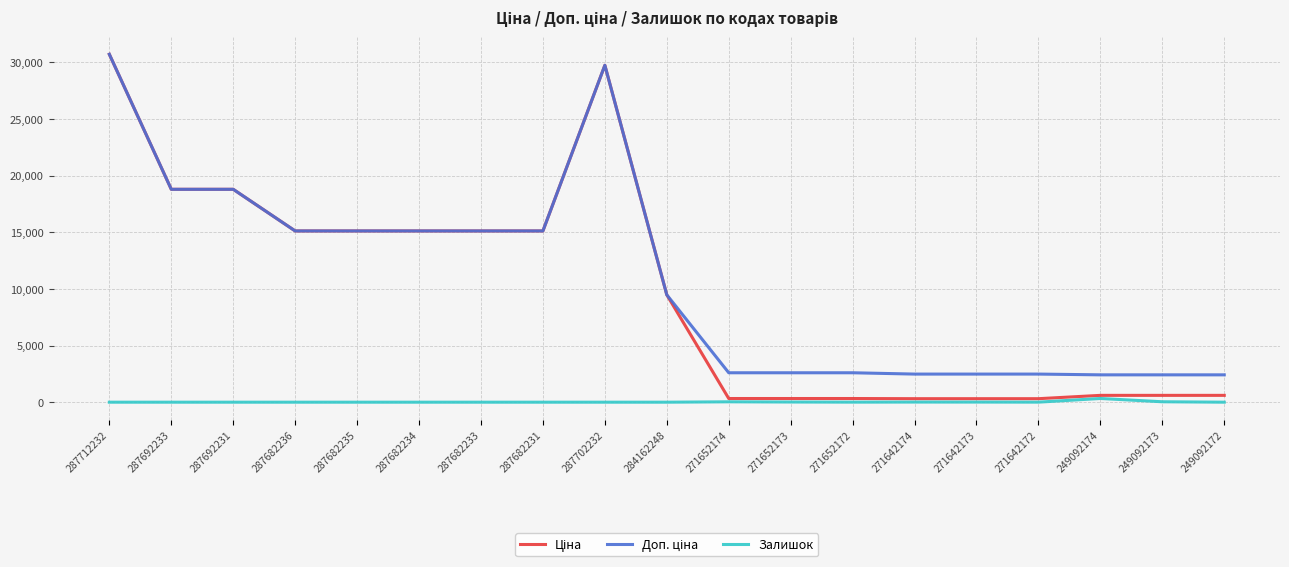

The Залишок series shows 0.0 at 287712232. True or false?

True